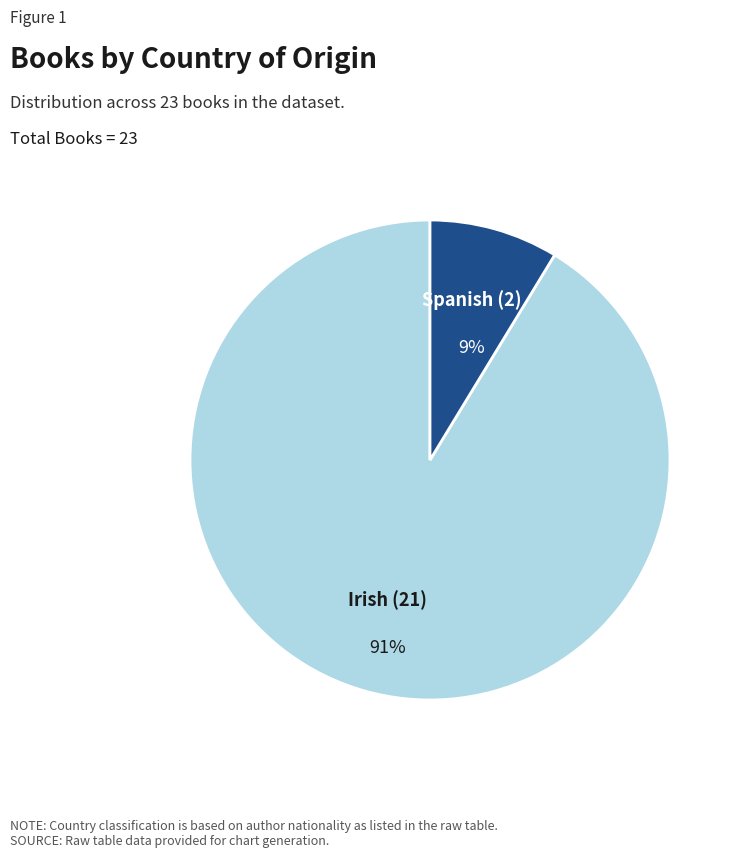

Which slice represents more than half of the pie?

Irish